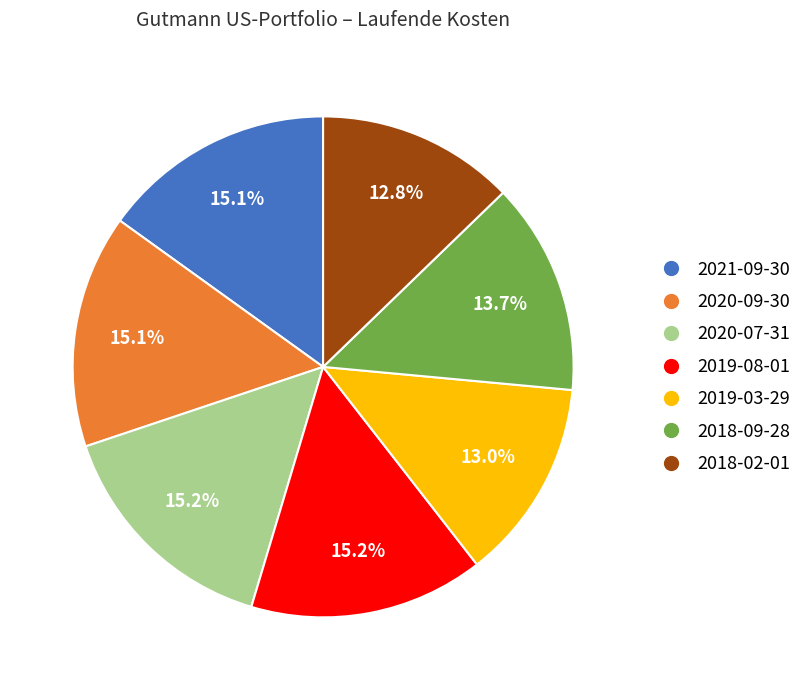

Is it true that 2019-08-01 is 15% of the pie?

True